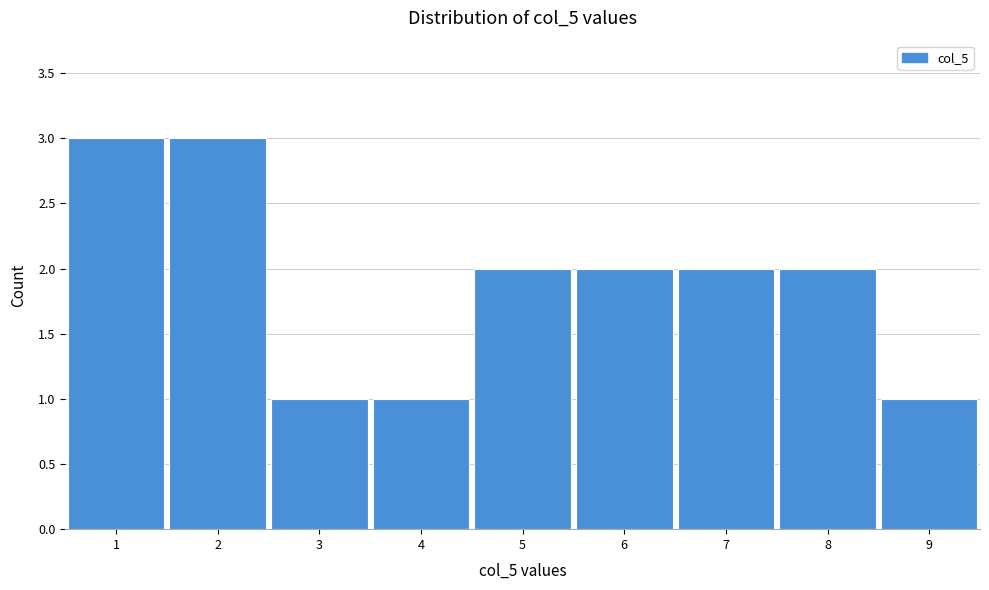

Reading left to right, list every bar in this chart as the range it spans on the x-axis followed by its height. The values are not printed on the chart, so give them approximately, as read against the axis.

0.5 to 1.5: 3
1.5 to 2.5: 3
2.5 to 3.5: 1
3.5 to 4.5: 1
4.5 to 5.5: 2
5.5 to 6.5: 2
6.5 to 7.5: 2
7.5 to 8.5: 2
8.5 to 9.5: 1